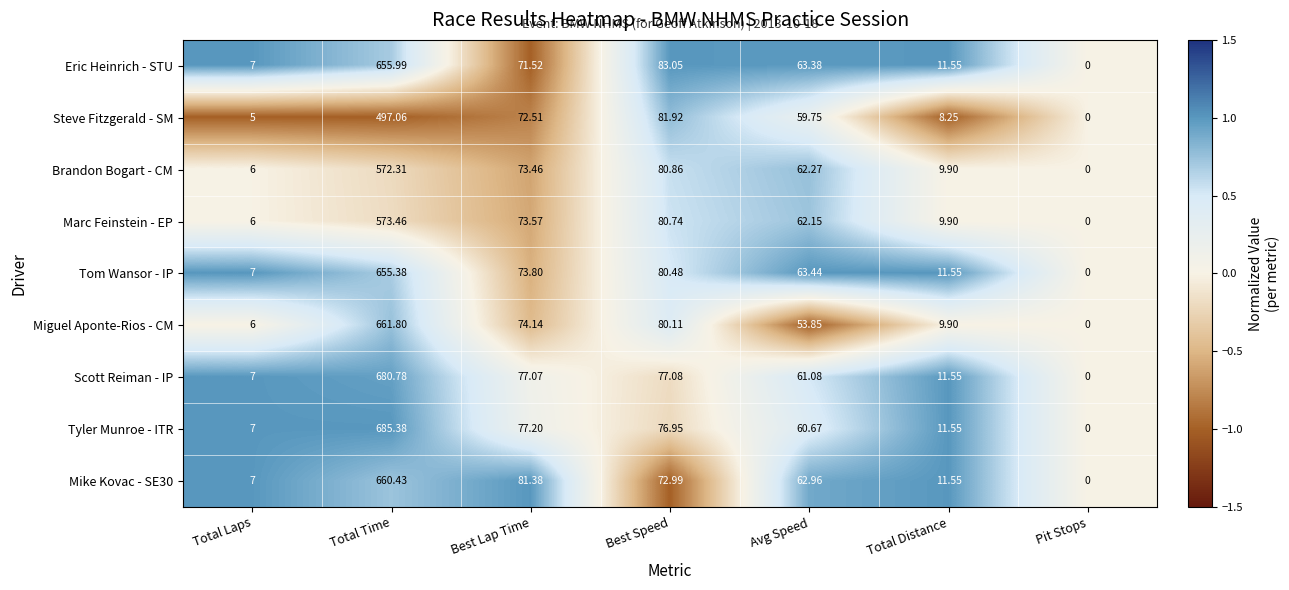

At which category is the sum across all series the highest?

Total Time